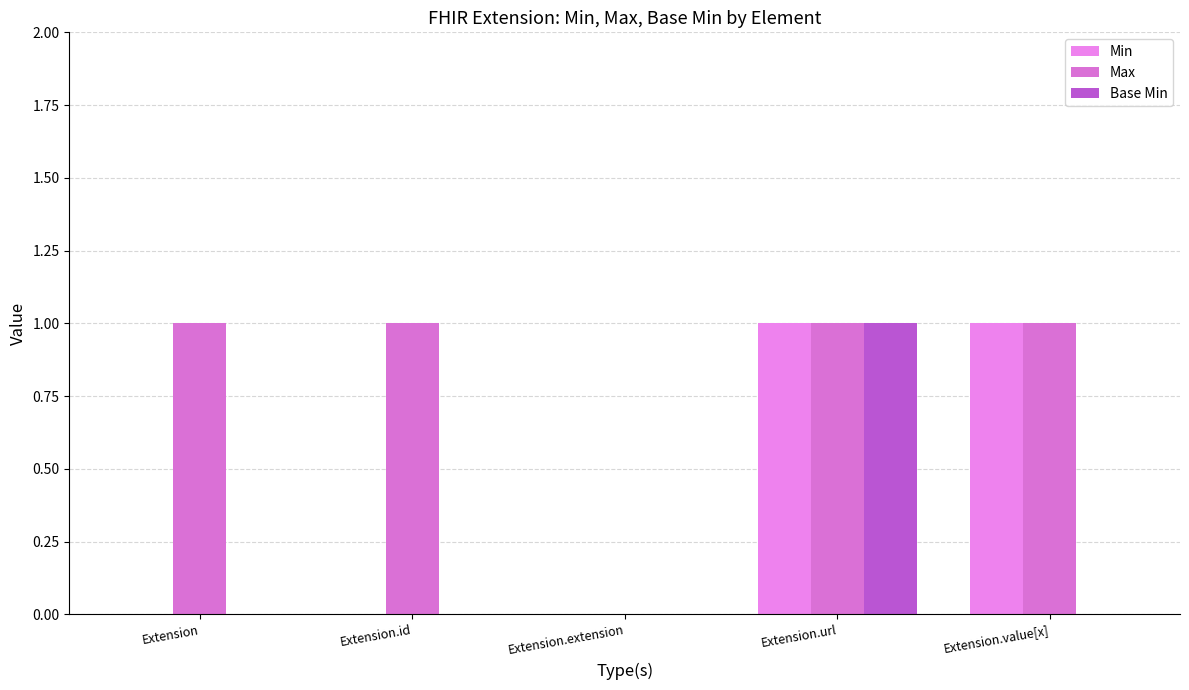

What are all the series names shown in the legend?

Min, Max, Base Min